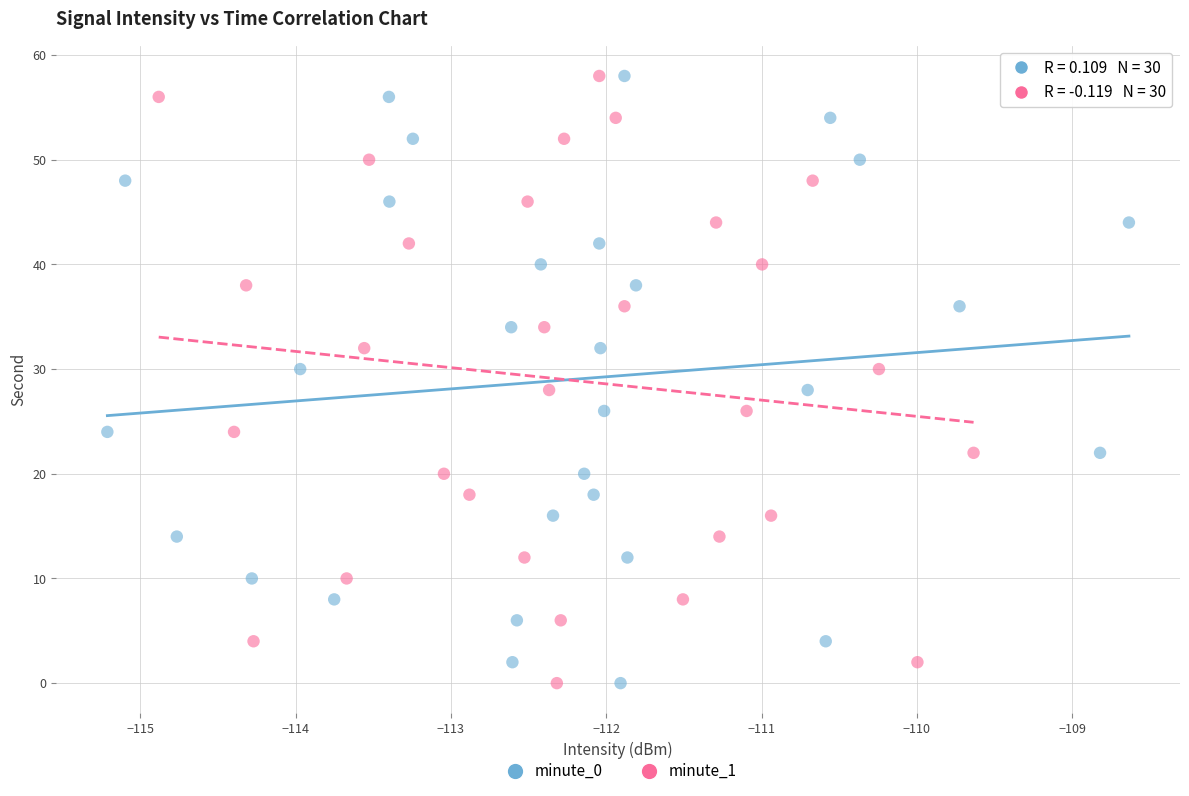

What are all the series names shown in the legend?

minute_0, minute_1